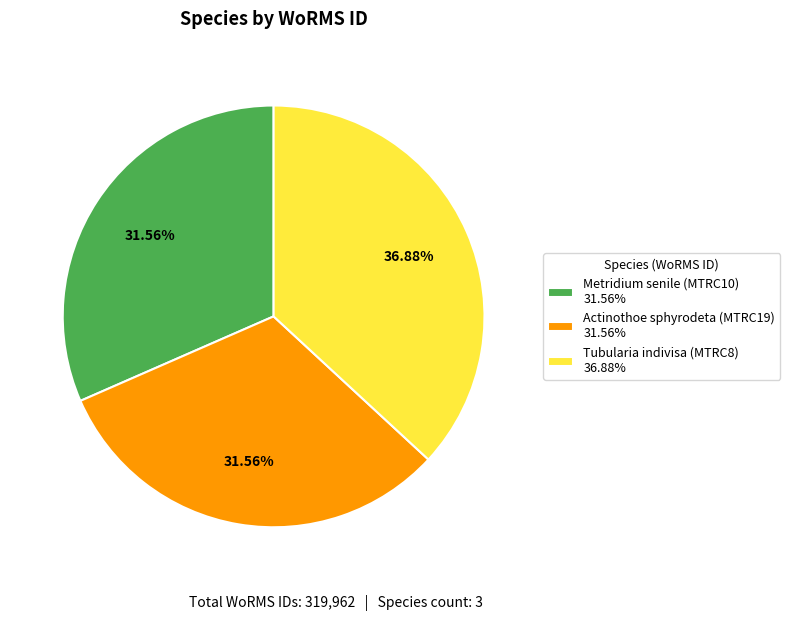

What is the ratio of the value at Actinothoe sphyrodeta (MTRC19) 31.56% to the value at Tubularia indivisa (MTRC8) 36.88%?

0.9